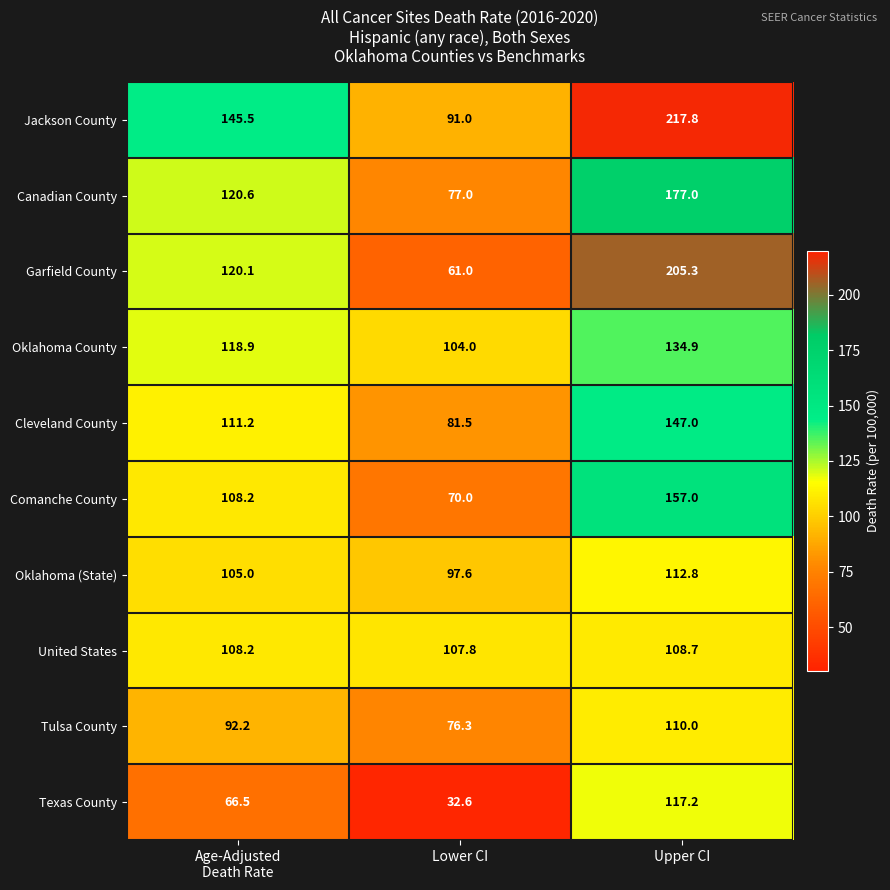

Reading left to right, what are all the values shown in this chart?

Jackson County: 145.5	91.0	217.8
Canadian County: 120.6	77.0	177.0
Garfield County: 120.1	61.0	205.3
Oklahoma County: 118.9	104.0	134.9
Cleveland County: 111.2	81.5	147.0
Comanche County: 108.2	70.0	157.0
Oklahoma (State): 105.0	97.6	112.8
United States: 108.2	107.8	108.7
Tulsa County: 92.2	76.3	110.0
Texas County: 66.5	32.6	117.2